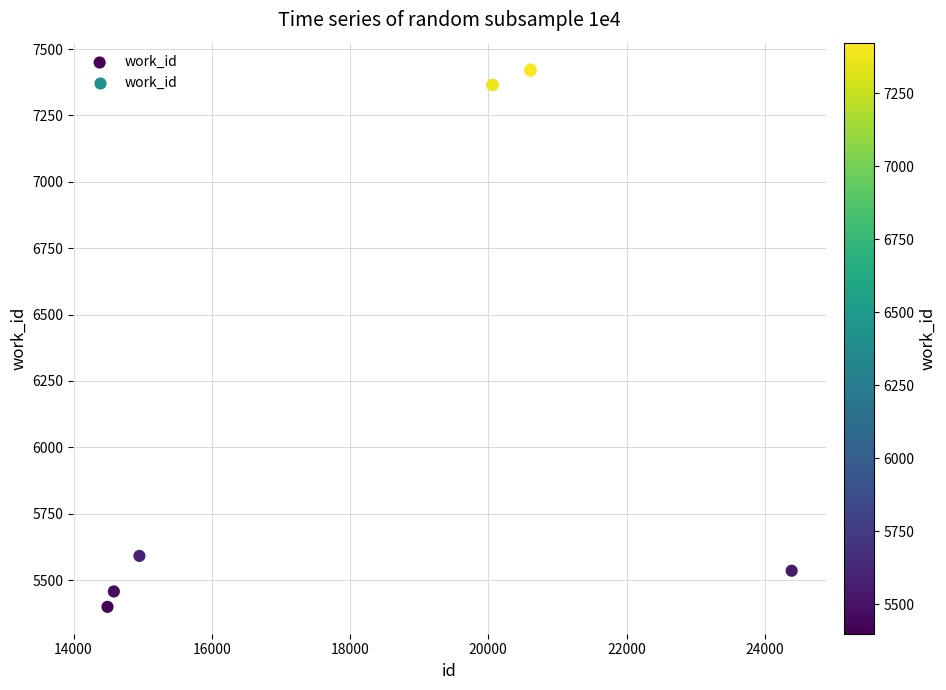

What Y value in the scatter plot is closest to 6411?

5591